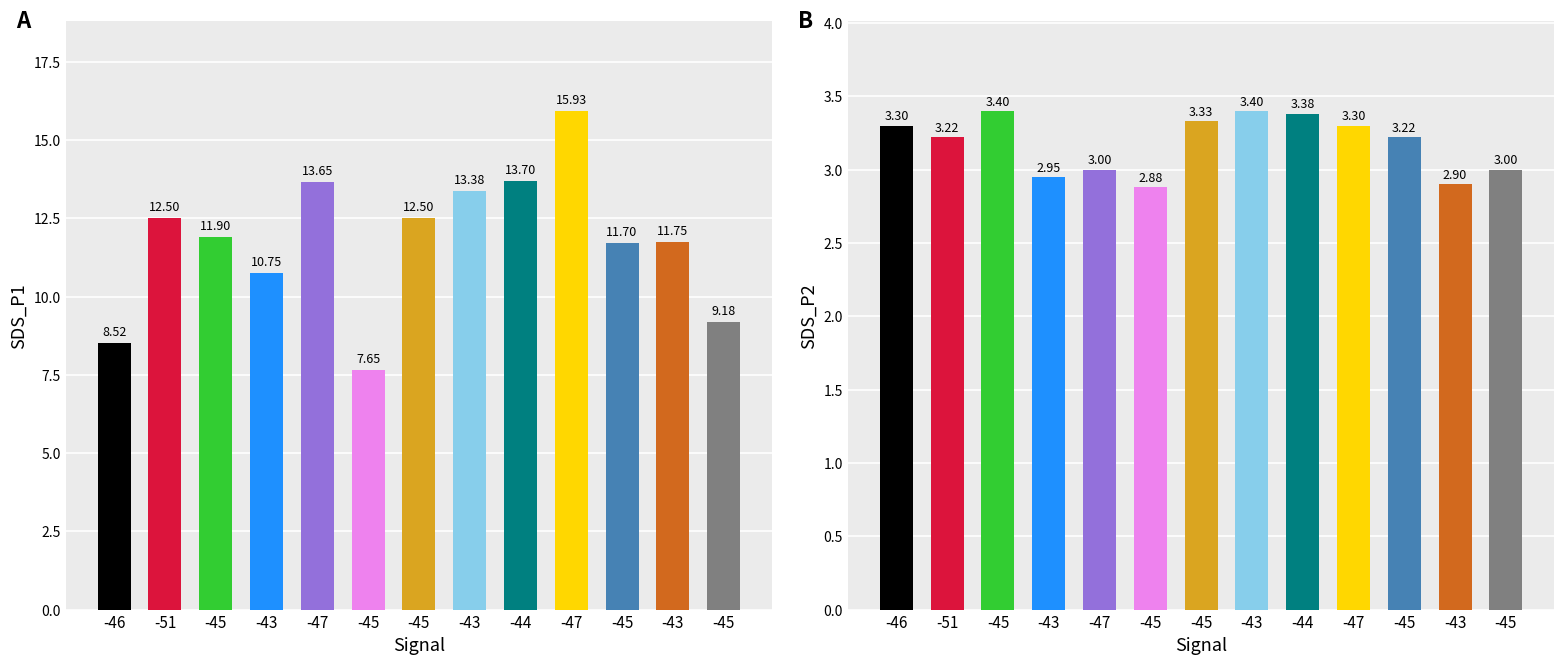

How many groups of bars are there?

13